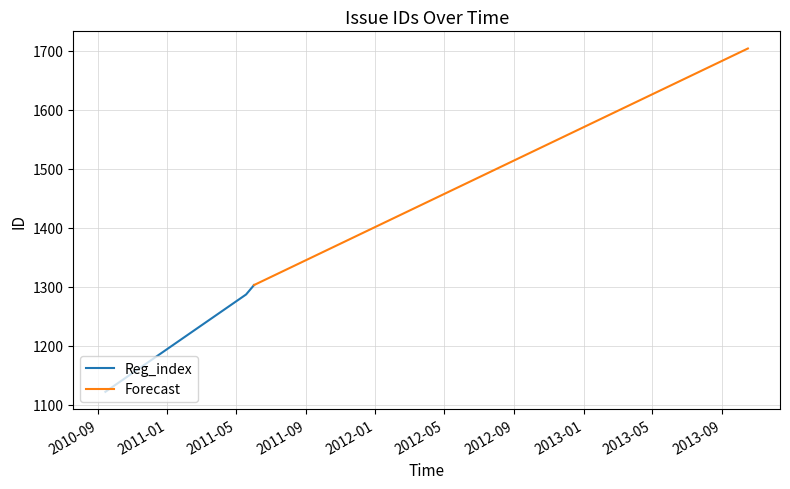

The chart shows a value of 3043 at 2013-10-16. True or false?

False